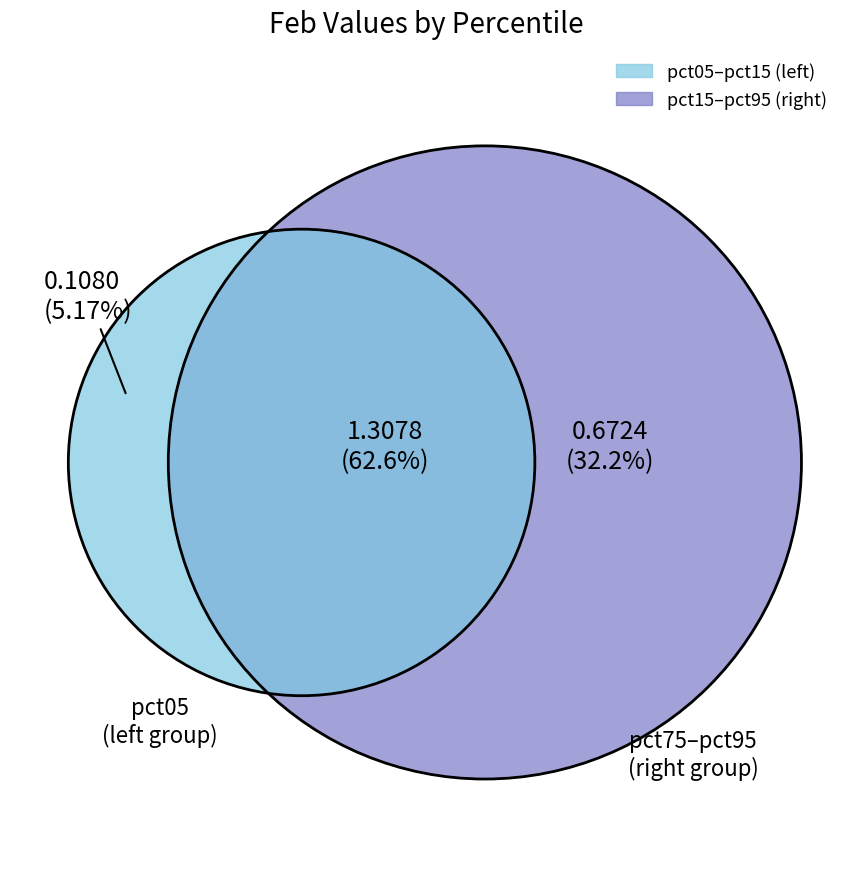

Does pct05 account for over 50% of the chart?

No